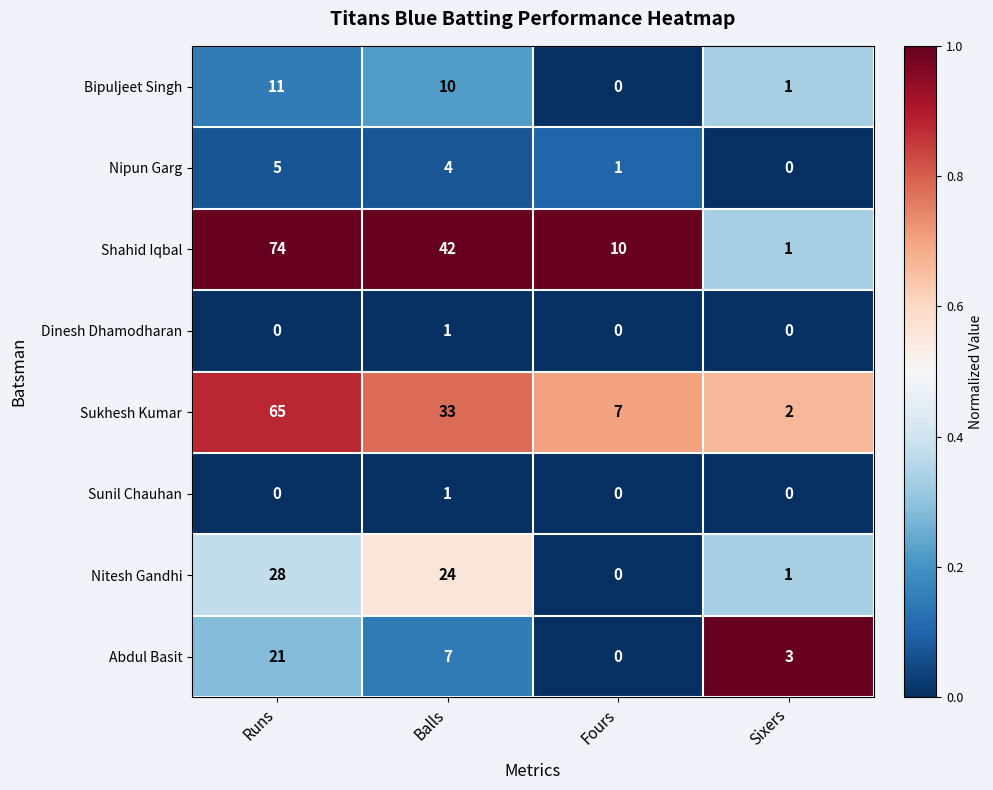

List the labels in order of Shahid Iqbal value, largest first.

Runs, Balls, Fours, Sixers